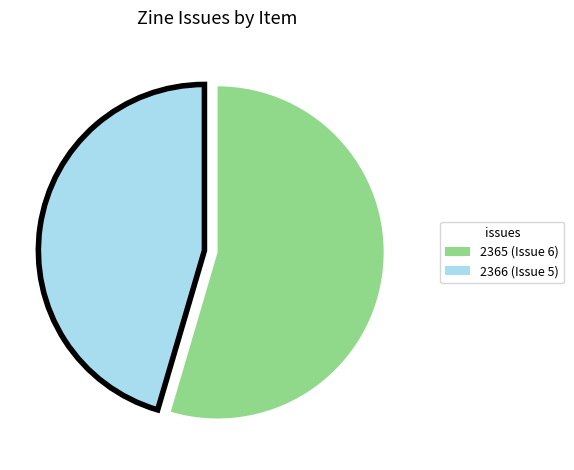

Which has a higher value, 2365 or 2366?

2365